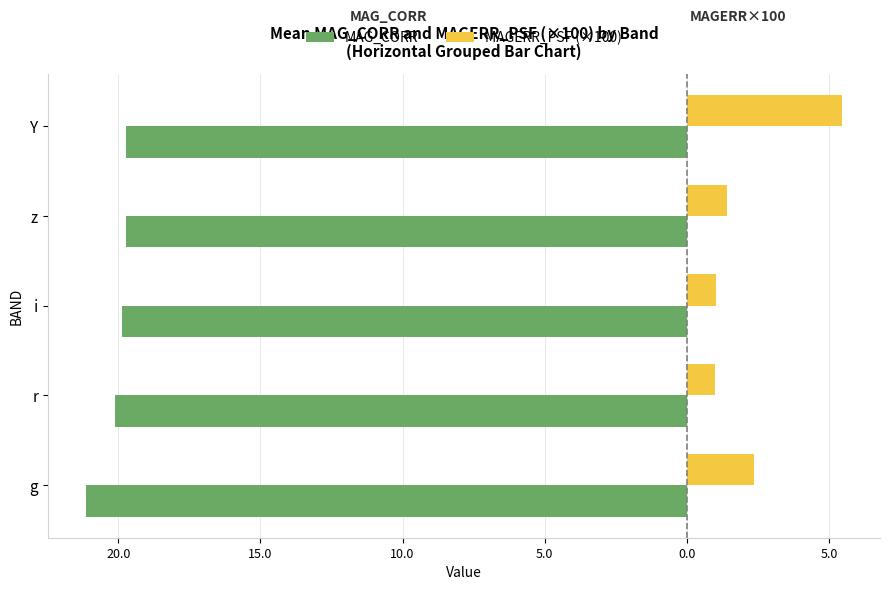

What are all the series names shown in the legend?

MAG_CORR, MAGERR_PSF (×100)